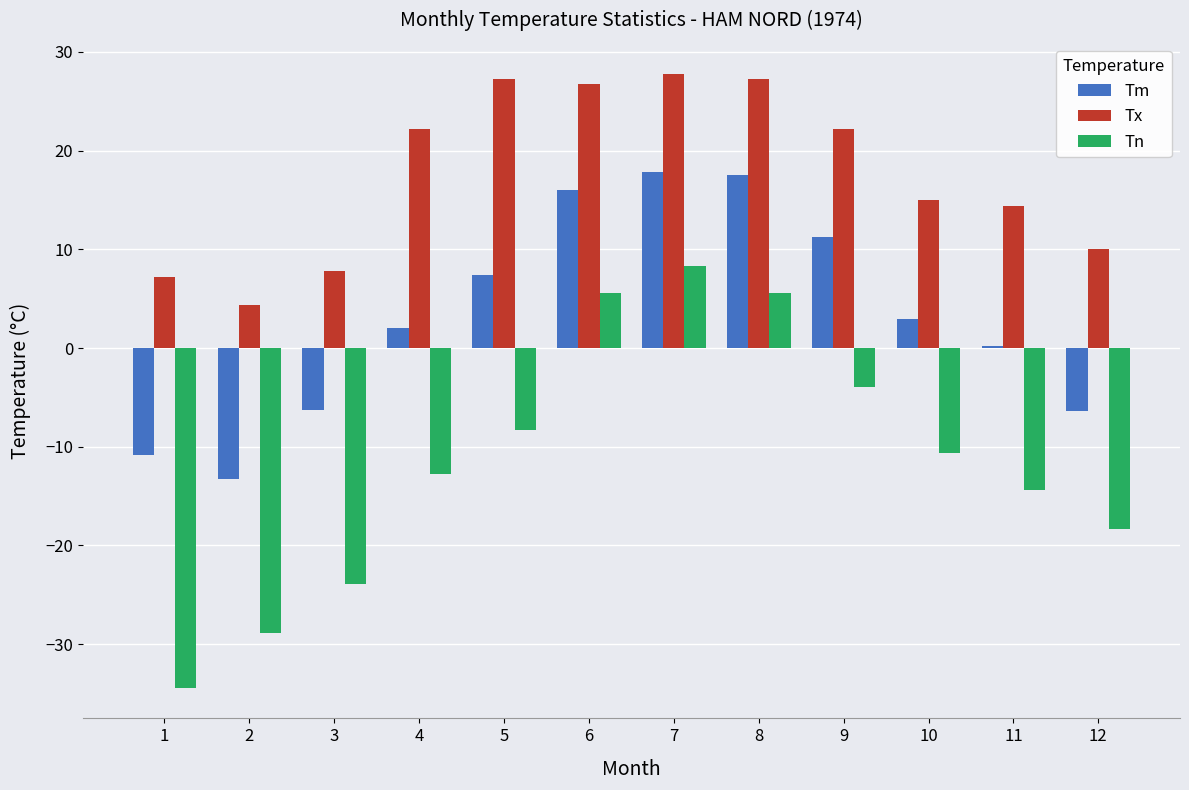

Does the chart contain stacked bars?

No